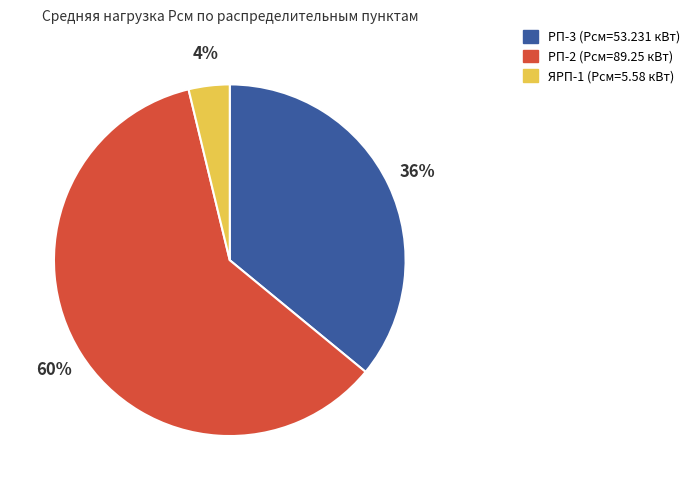

How many segments does this pie chart have?

3